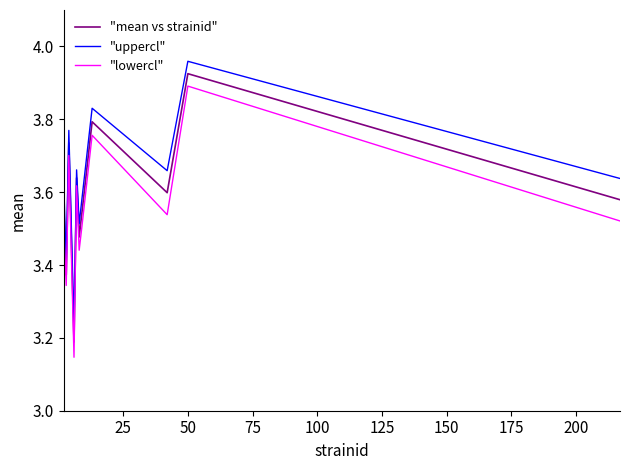

List the series in order of their overall mean, highest first.

"uppercl", "mean vs strainid", "lowercl"